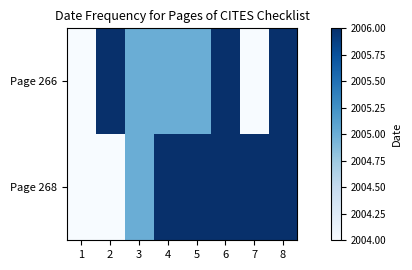

Which series has the largest total across all categories?

Page 268